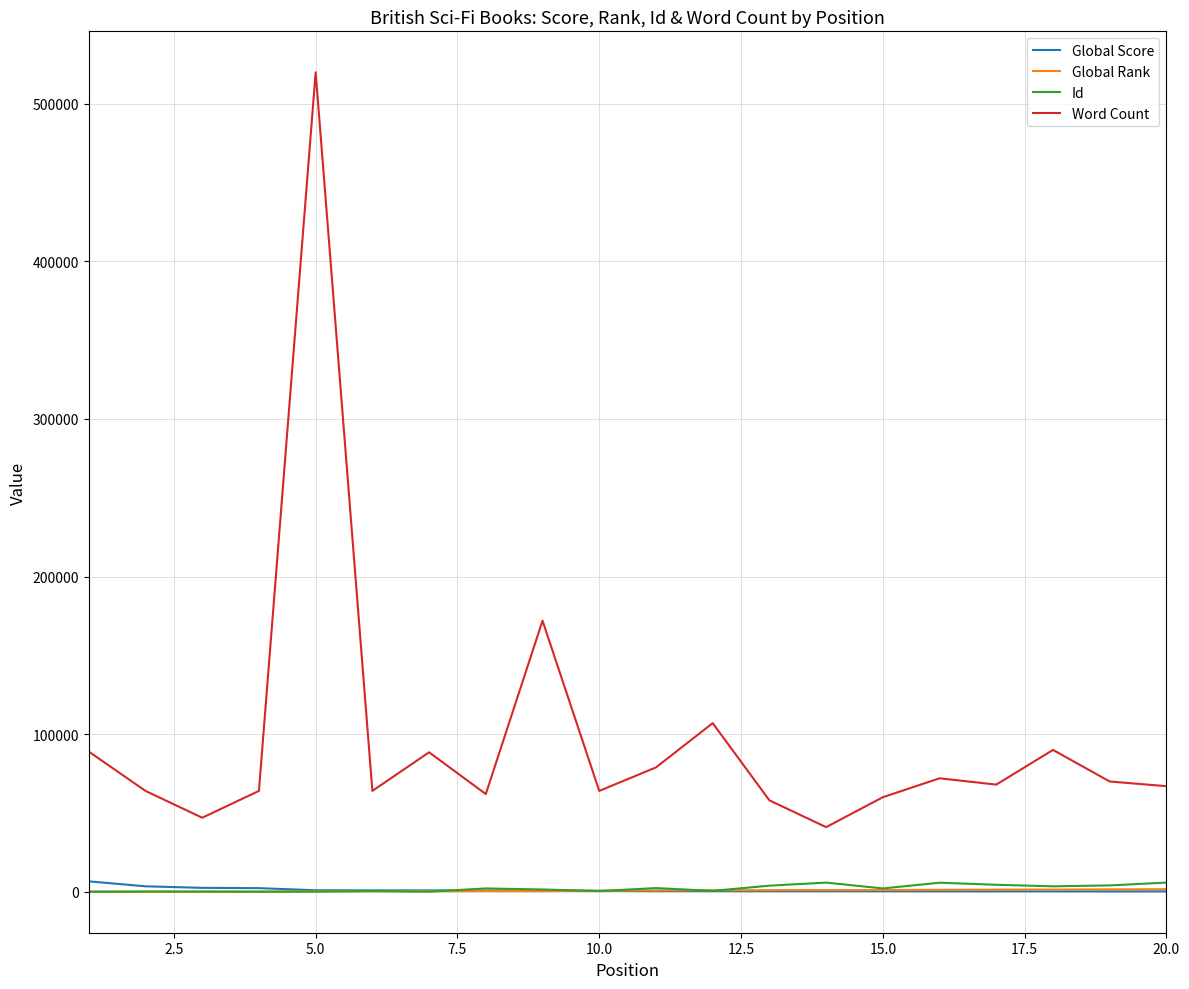

True or false: Id and Word Count cross at least once.

False